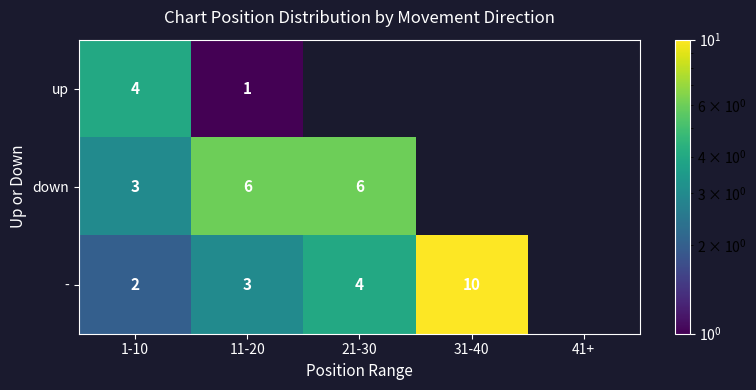

What is the sum of the down values at 11-20 and 1-10?

9